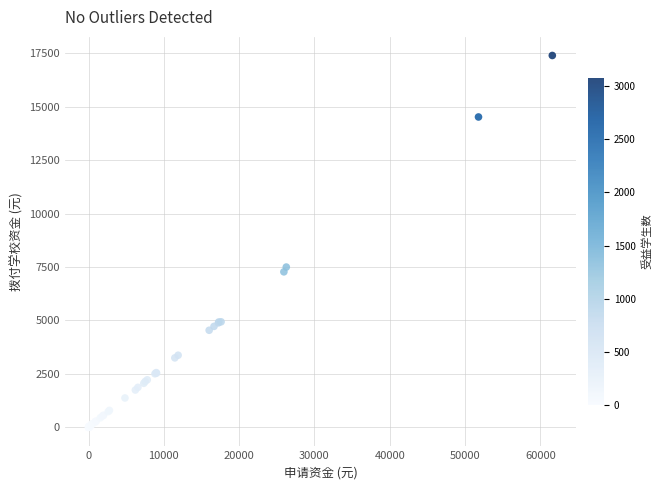

What Y value in the scatter plot is closest to 8701?

7499.9